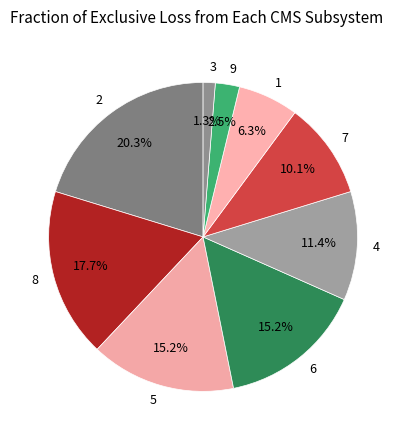

Is there a majority slice in this chart?

No